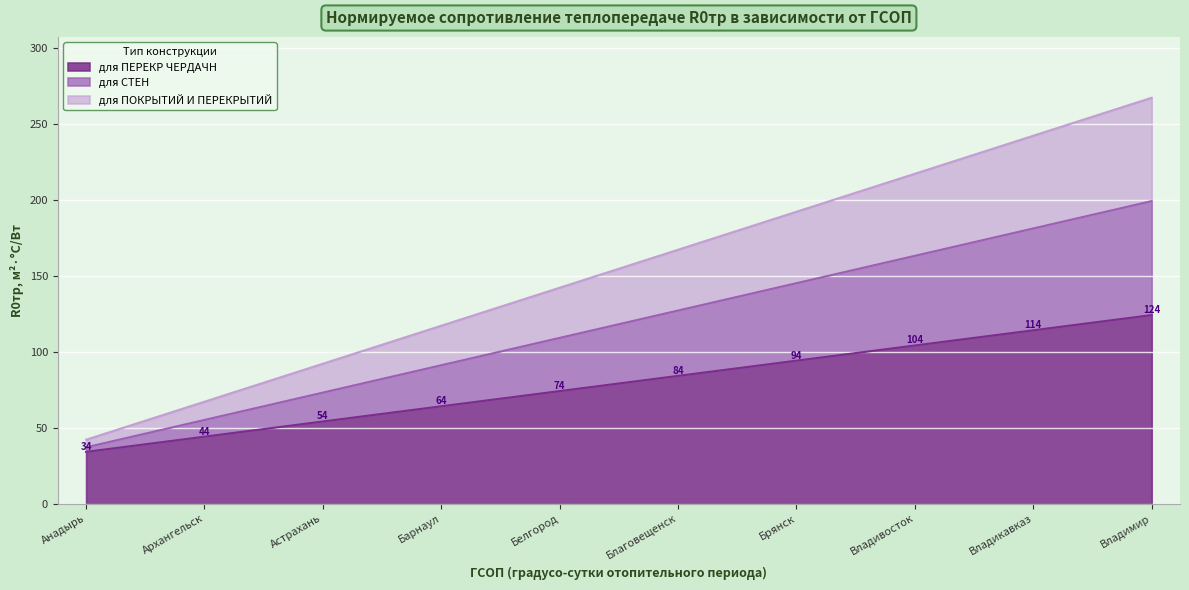

At which category is the sum across all series the highest?

Владимир